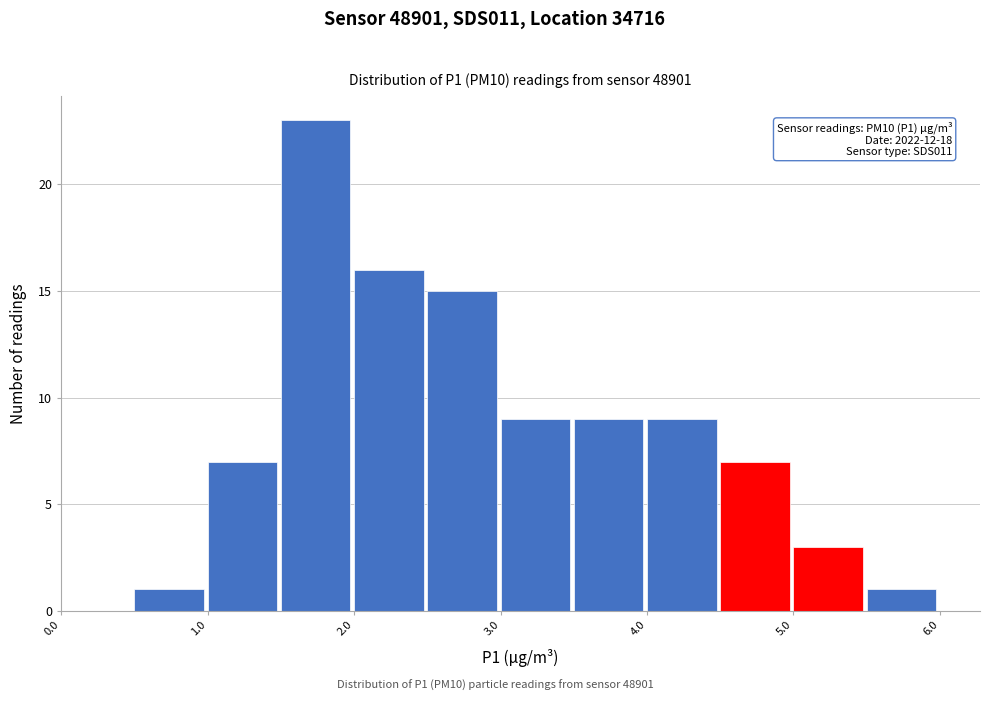

Which range on the x-axis has the tallest bar?

1.5 to 2.0